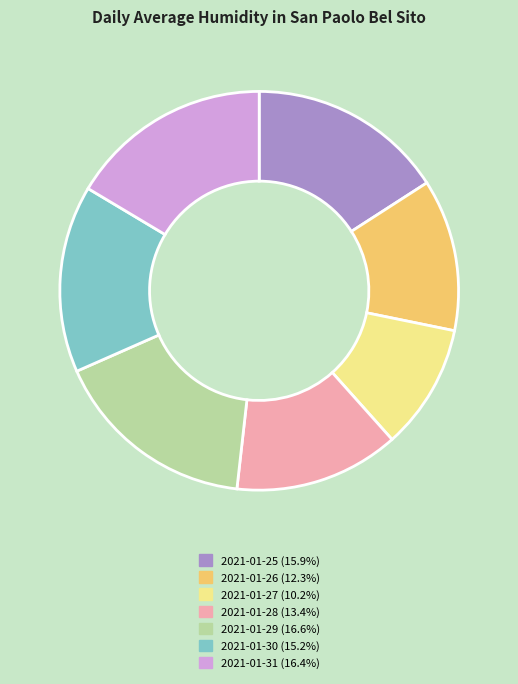

Is the sum of 2021-01-26 (12.3%) and 2021-01-31 (16.4%) greater than half?

No